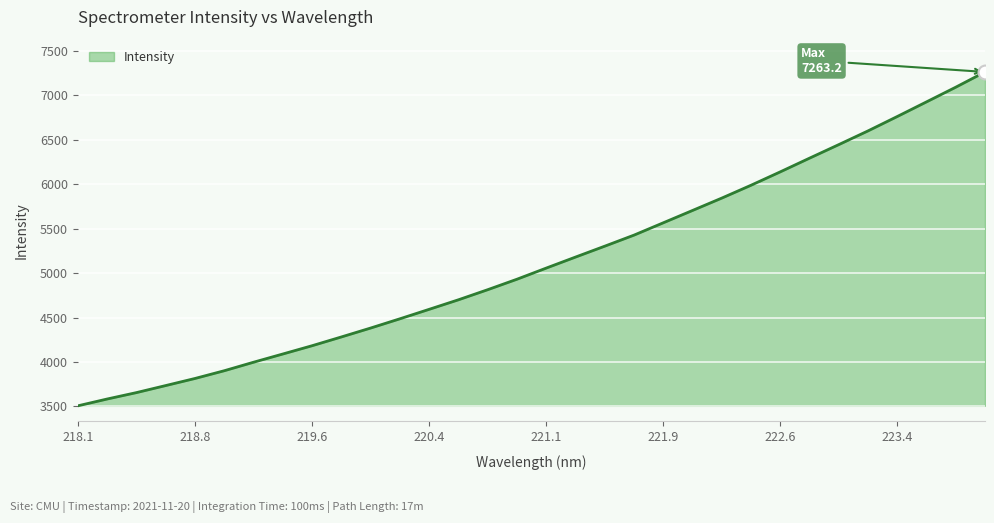

What is the difference between the maximum and minimum values?

3755.7